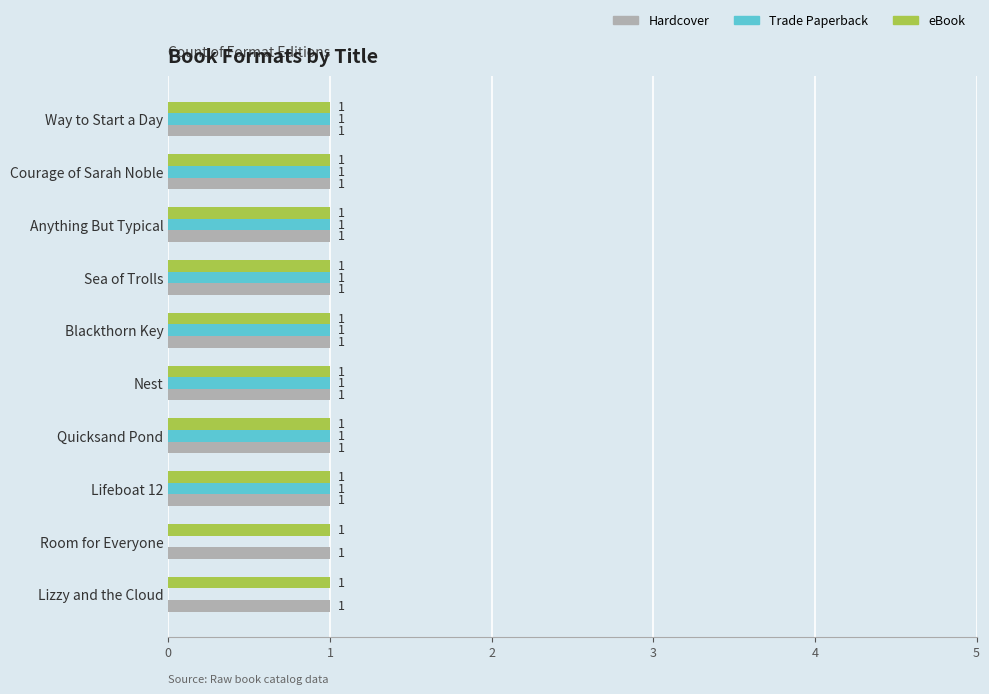

Which series has the largest range (max minus min)?

Trade Paperback